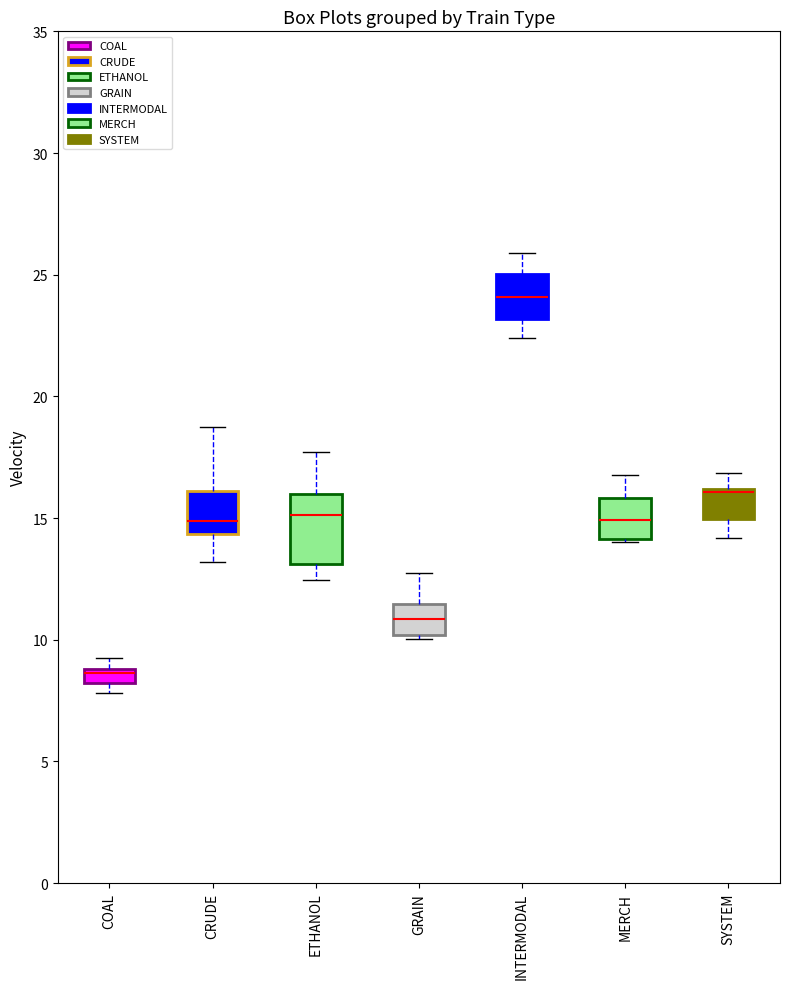

Where does the upper whisker of the box for ETHANOL end on the y-axis? The values are not printed on the chart, so give them approximately, as read against the axis.

17.5